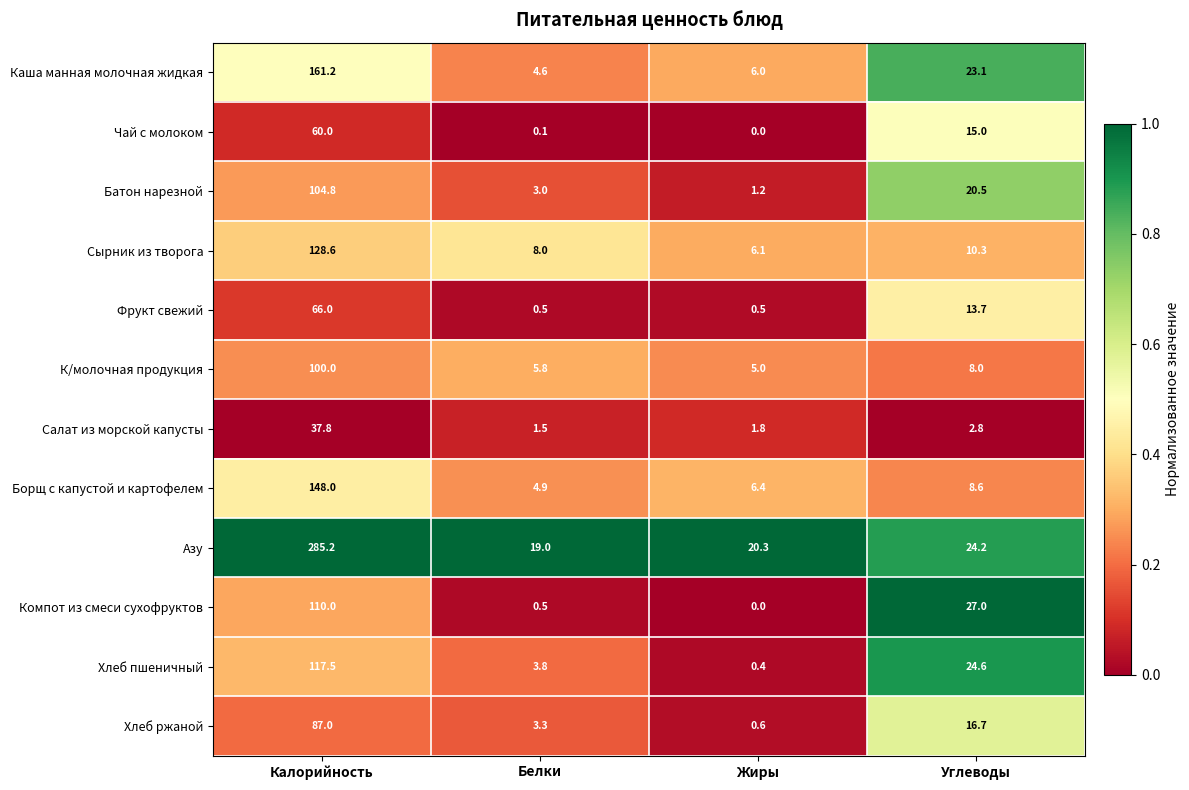

What is the spread (max minus min) of values at Белки?

18.9